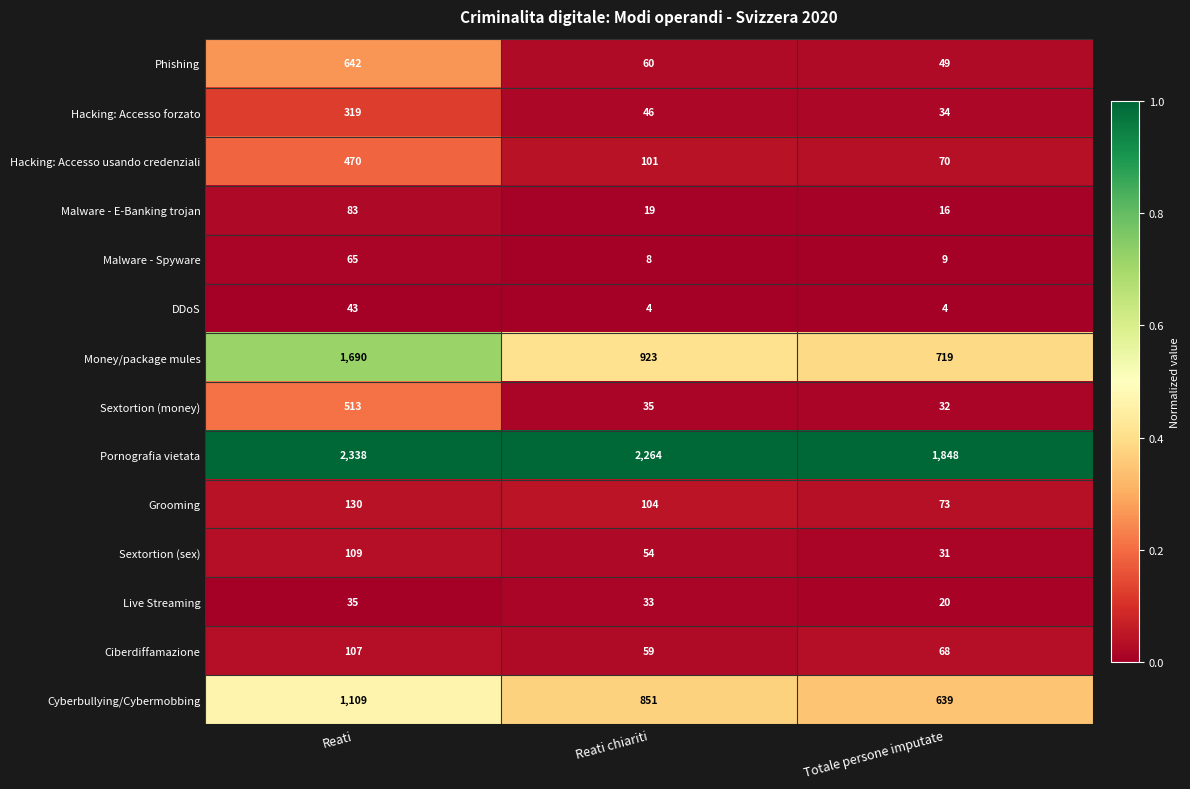

The value of Cyberbullying/Cybermobbing at Totale persone imputate is 639. True or false?

True